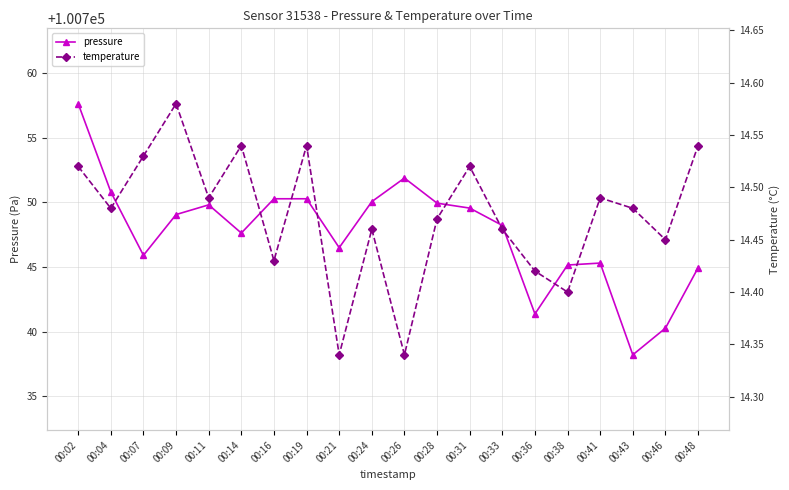

What is the difference between the maximum and minimum values in the temperature series?

0.2